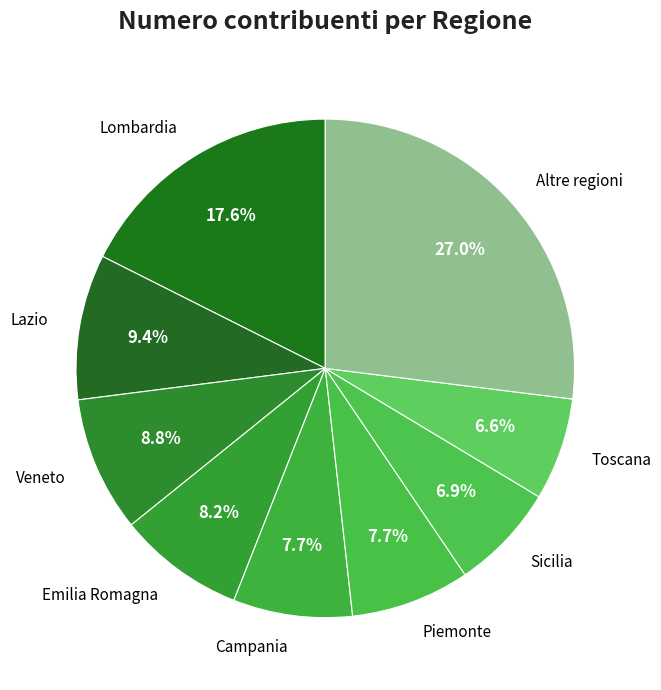

Is Campania the majority of the pie?

No